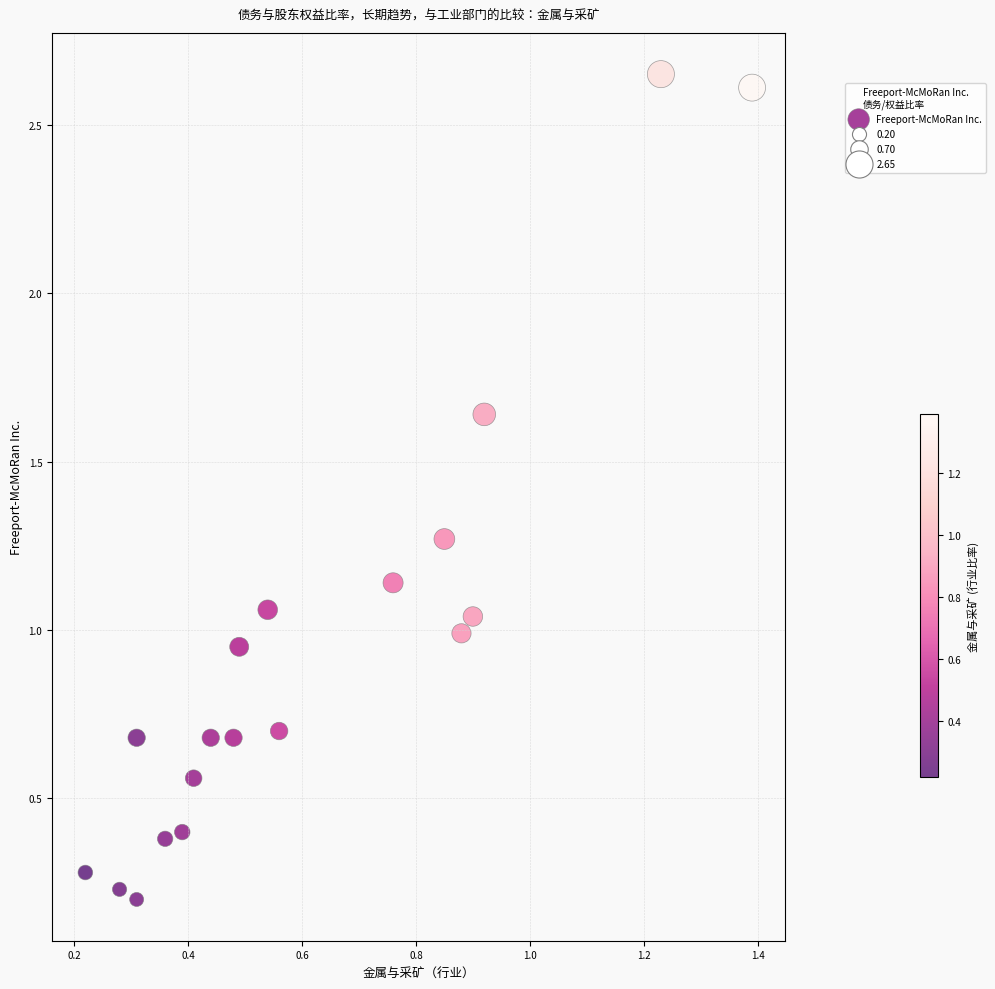

How many points are shown in the scatter plot?

19